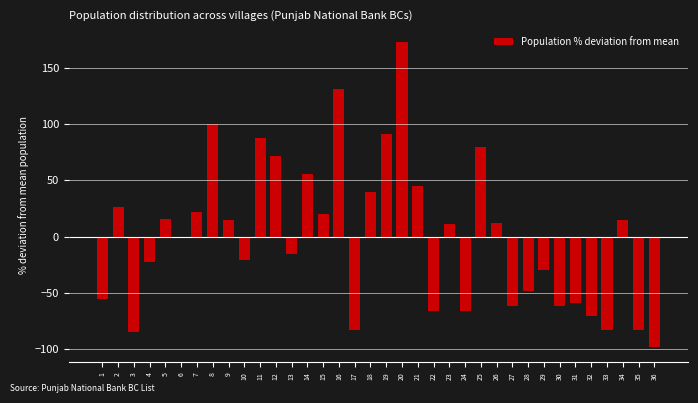

The chart shows a value of 188.1 at 16. True or false?

False